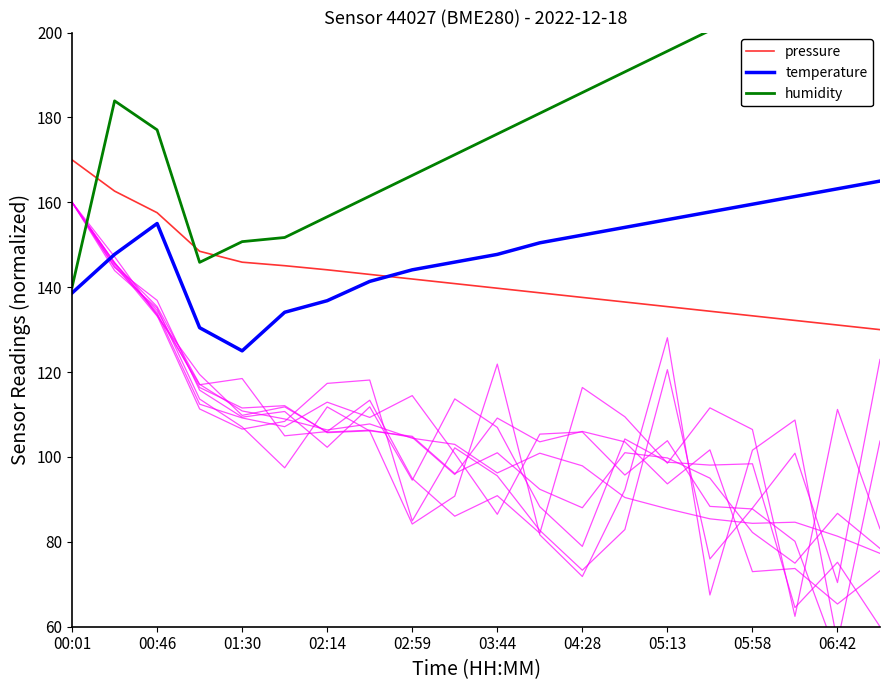

After their last crossing, which series has the higher values: pressure or humidity?

humidity